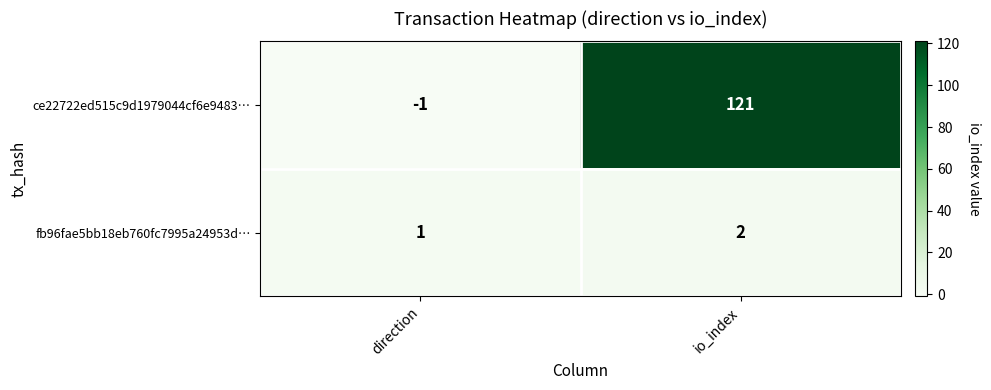

Which series has the largest total across all categories?

ce22722ed515c9d1979044cf6e9483…